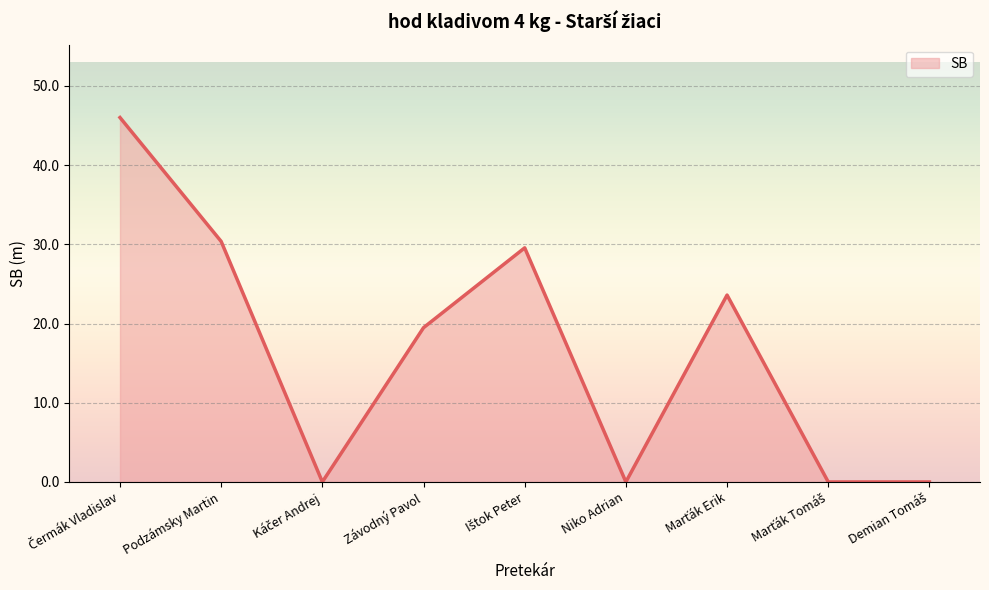

What is the difference between the maximum and minimum values?

46.0